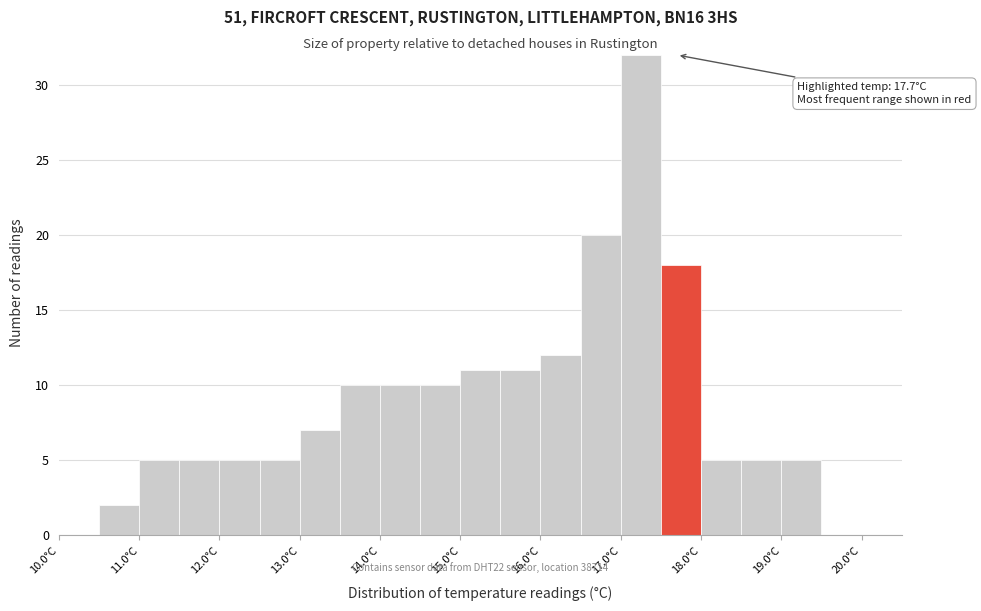

Which range on the x-axis has the tallest bar?

17.0 to 17.5